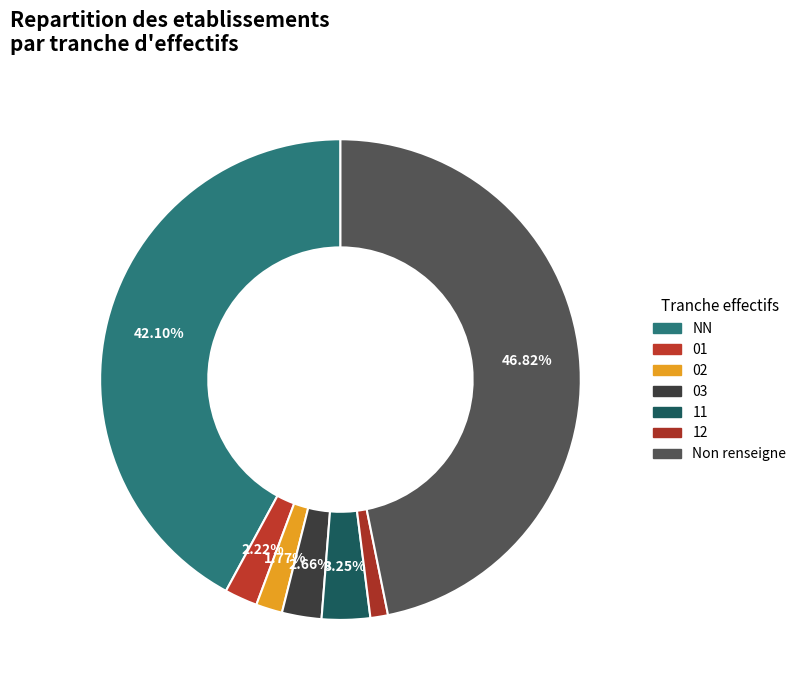

Which category has the smallest portion of the pie?

12